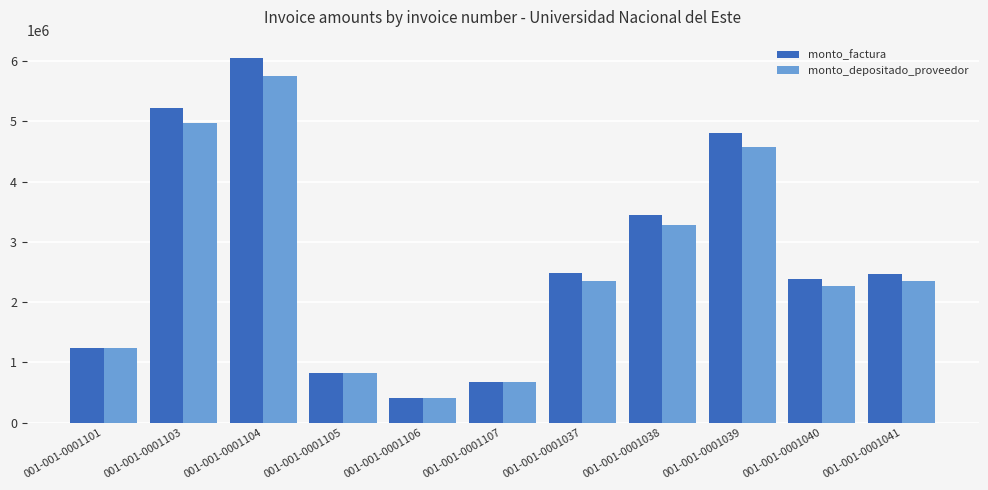

At 001-001-0001040, list the series in order from smallest to largest.

monto_depositado_proveedor, monto_factura